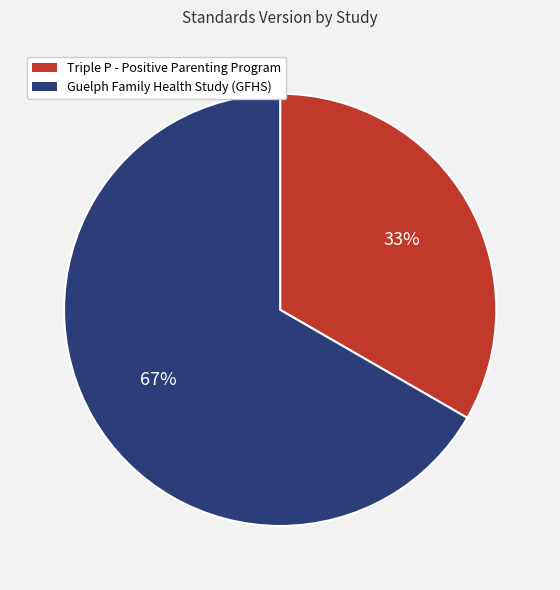

To the nearest percent, what is the average slice percentage?

50%